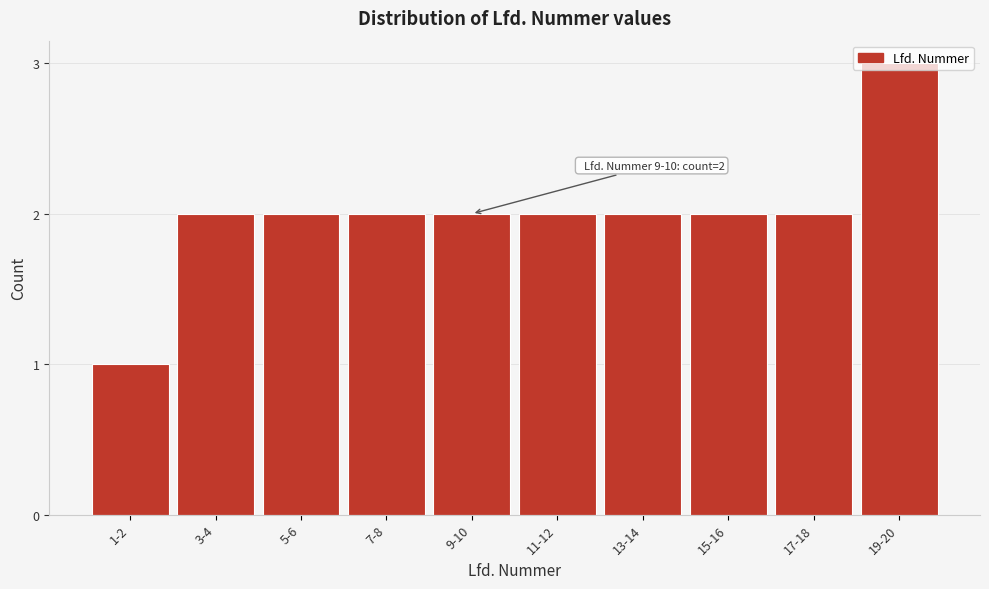

What is the change in value from 1-2 to 17-18?

+1